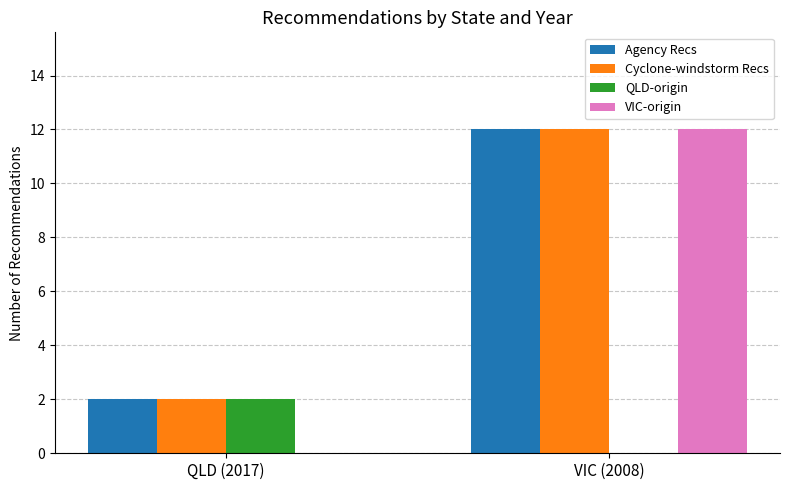

Reading left to right, transcribe all the data shown in this chart.

Agency Recs: 2	12
Cyclone-windstorm Recs: 2	12
QLD-origin: 2	0
VIC-origin: 0	12